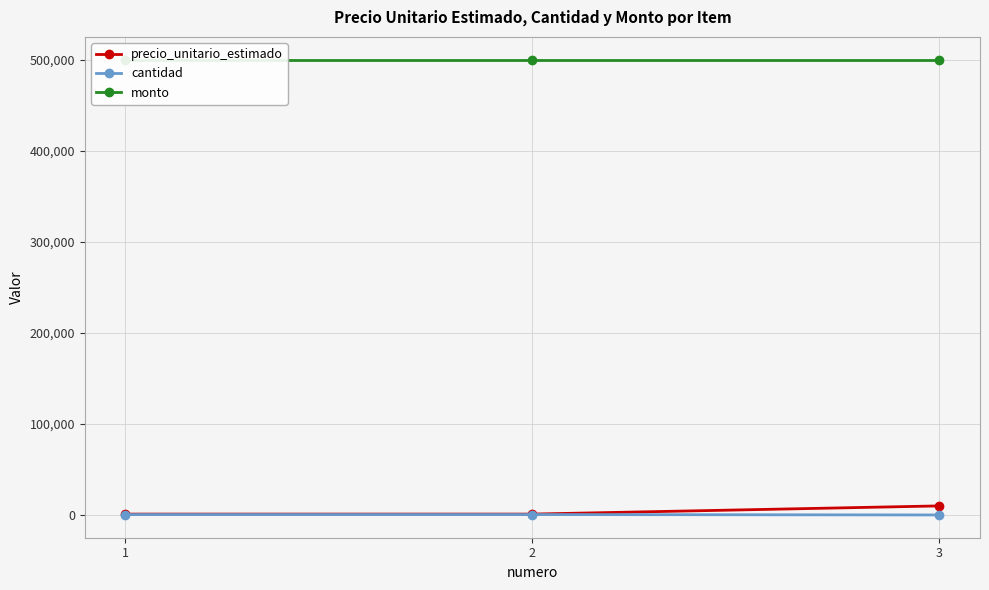

At which category is the sum across all series the highest?

3